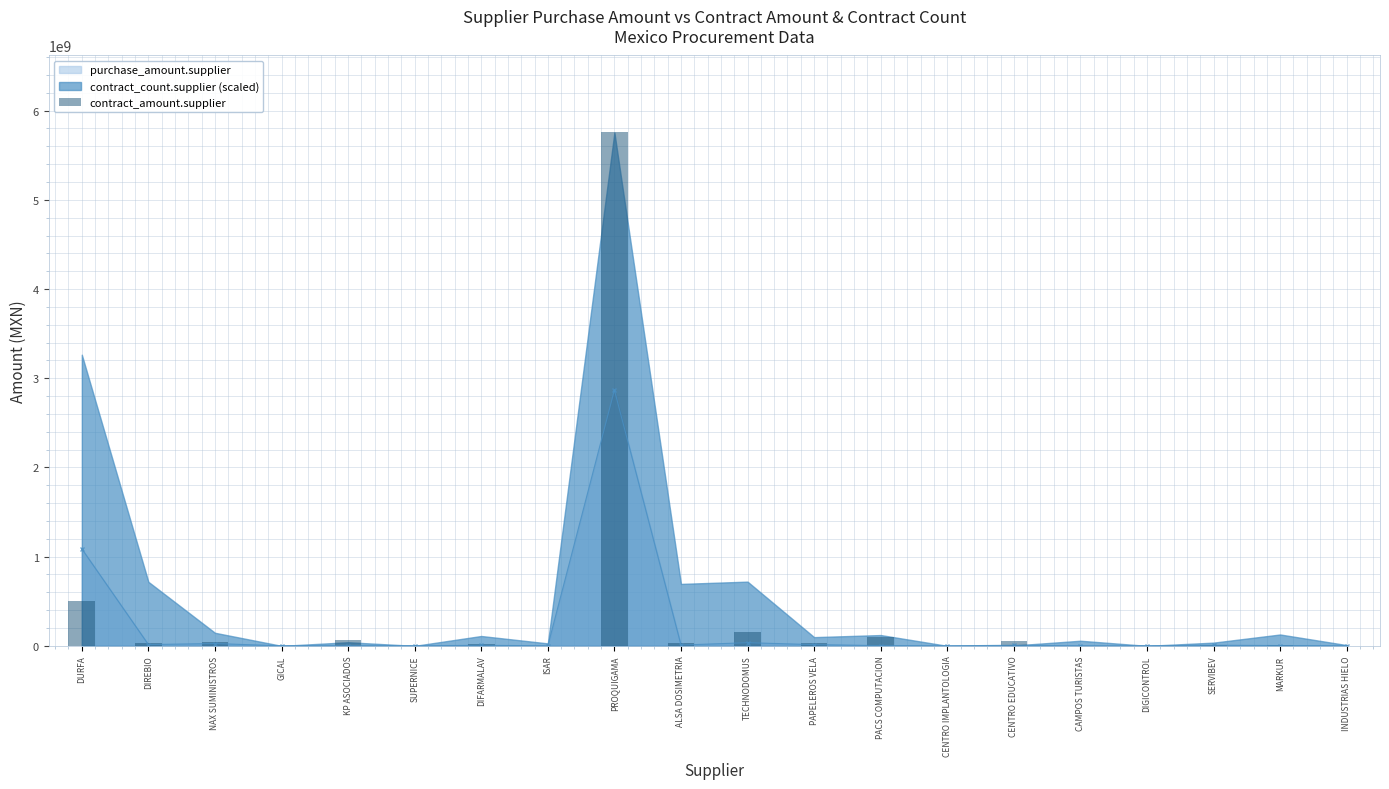

Rank the categories by value from lowest to highest.

GICAL, SUPERNICE, CENTRO IMPLANTOLOGIA, DIGICONTROL, INDUSTRIAS HIELO, ISAR, CAMPOS TURISTAS, SERVIBEV, MARKUR, DIFARMALAV, ALSA DOSIMETRIA, DIREBIO, PAPELEROS VELA, NAX SUMINISTROS, CENTRO EDUCATIVO, KP ASOCIADOS, PACS COMPUTACION, TECHNODOMUS, DURFA, PROQUIGAMA